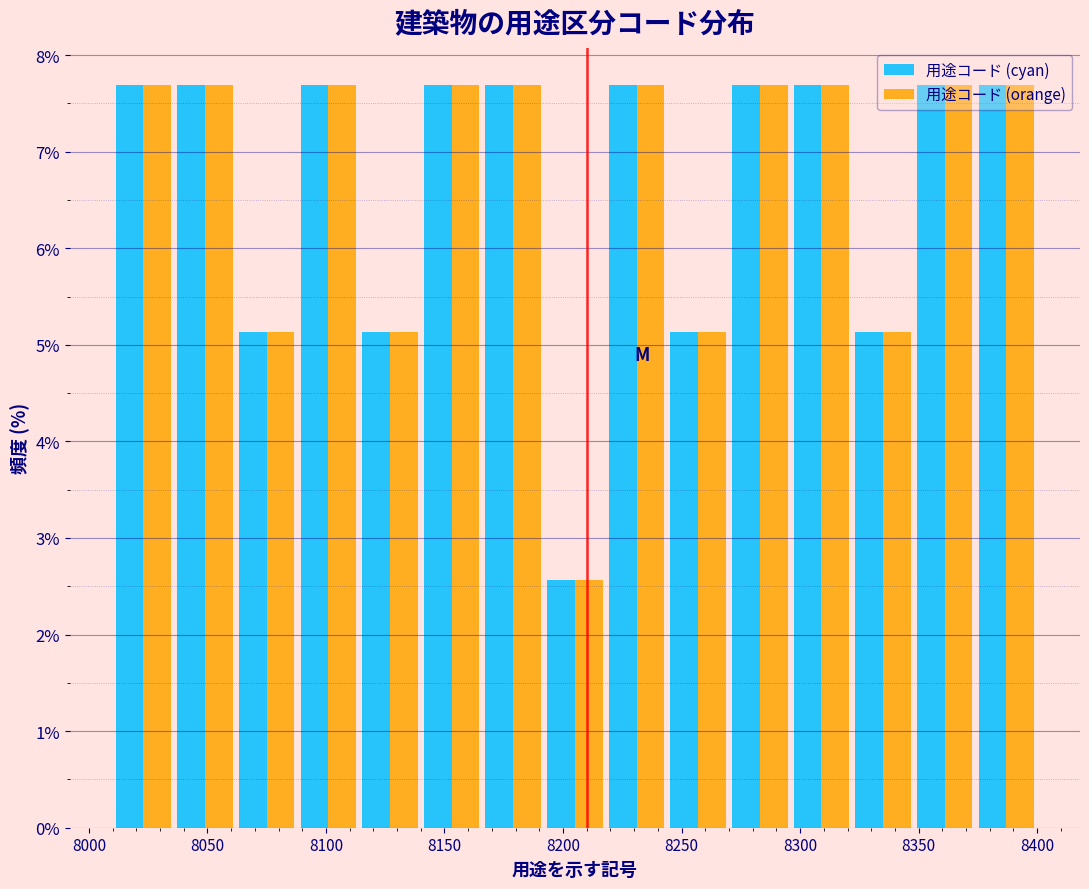

What is the height of the 用途コード (orange) bar covering 8010 to 8036 on the x-axis? Neither the bar edges nor the heights are printed on the chart, so give them approximately, as read against the axes.

7.7